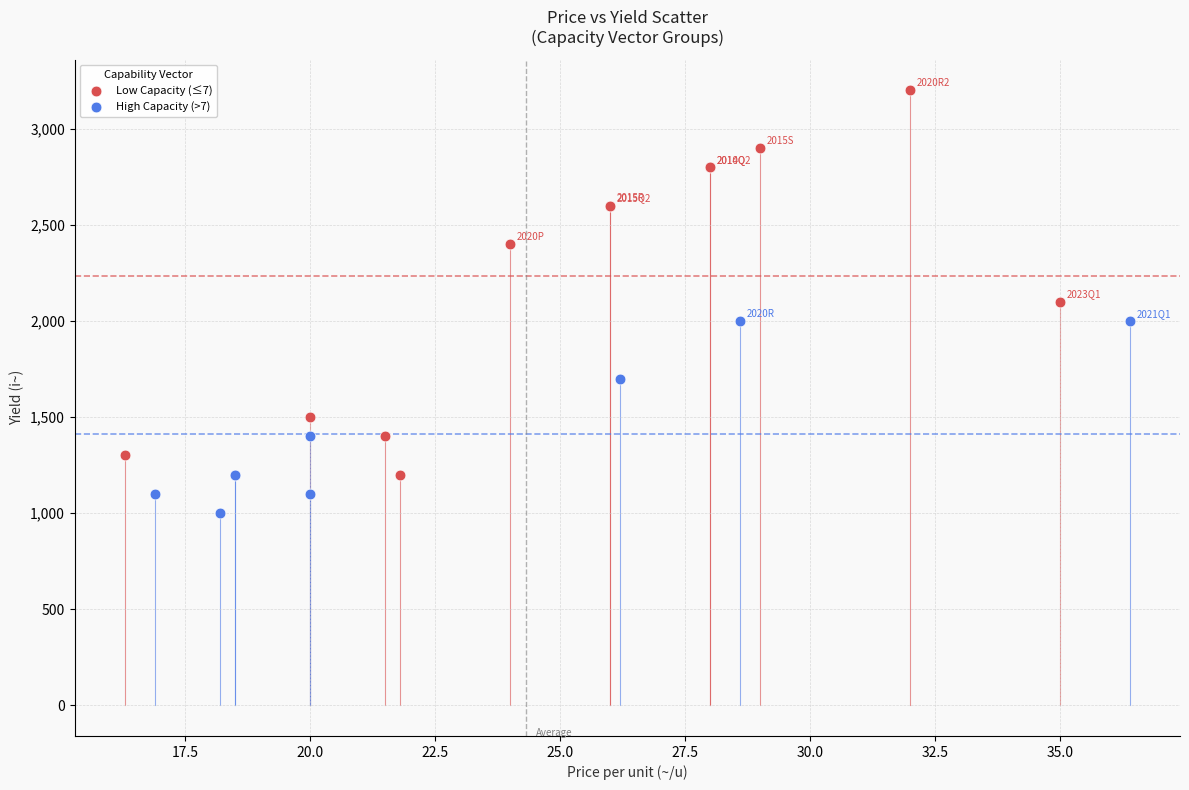

Which series reaches the minimum Y coordinate?

High Capacity (>7)